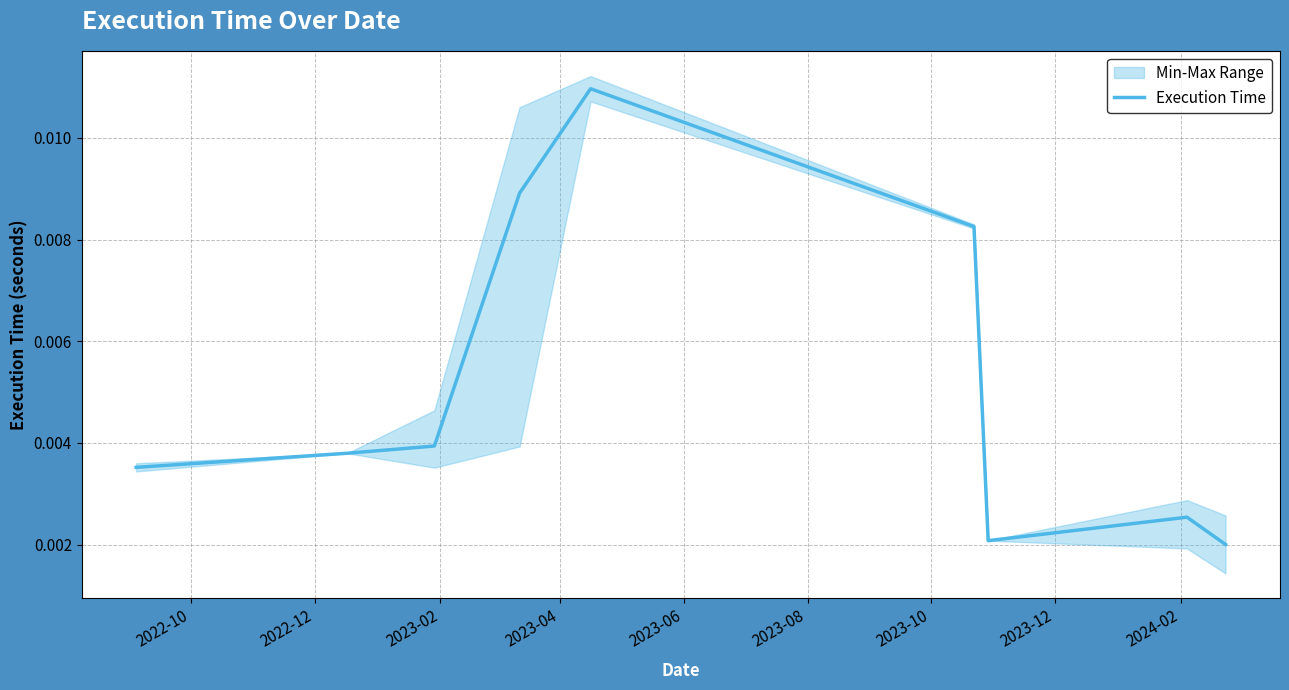

Which has a higher value, 2023-08 or 2024-02?

2023-08